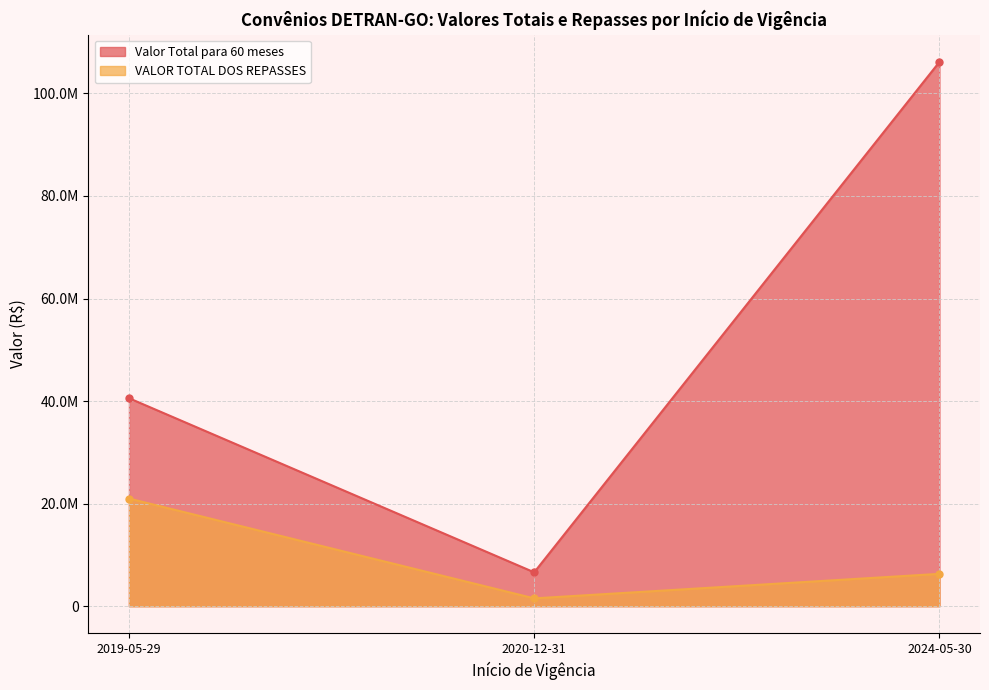

Rank the series by their maximum value, from lowest to highest.

VALOR TOTAL DOS REPASSES, Valor Total para 60 meses